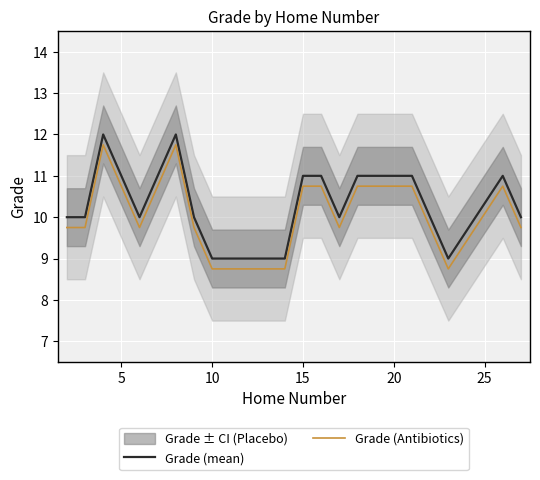

True or false: Grade (Antibiotics) and Grade (mean) intersect in this chart.

False